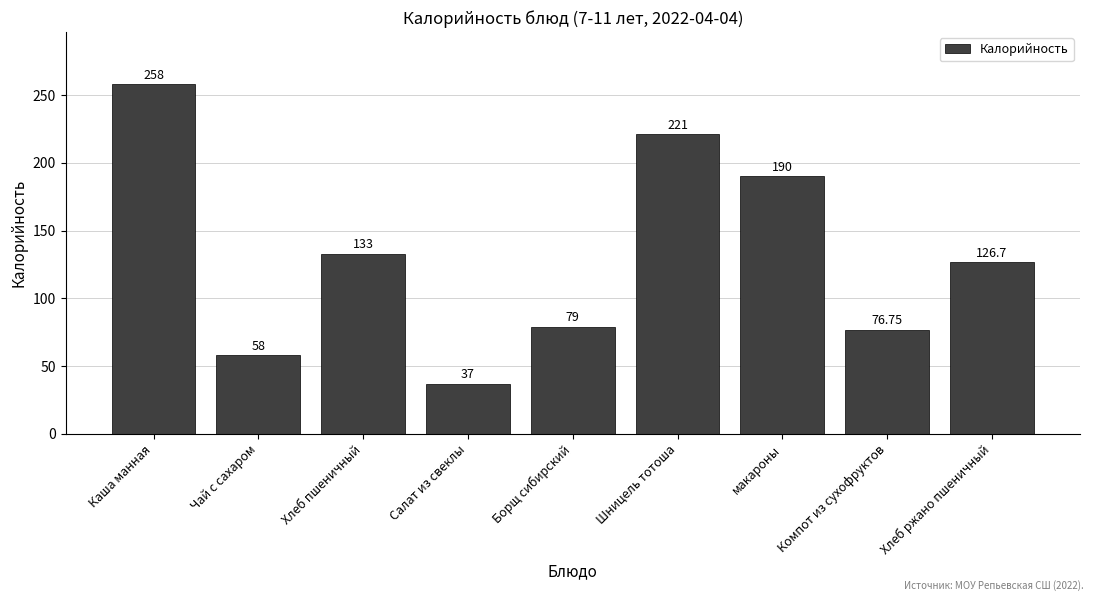

Rank the categories by value from lowest to highest.

Салат из свеклы, Чай с сахаром, Компот из сухофруктов, Борщ сибирский, Хлеб ржано пшеничный, Хлеб пшеничный, макароны, Шницель тотоша, Каша манная